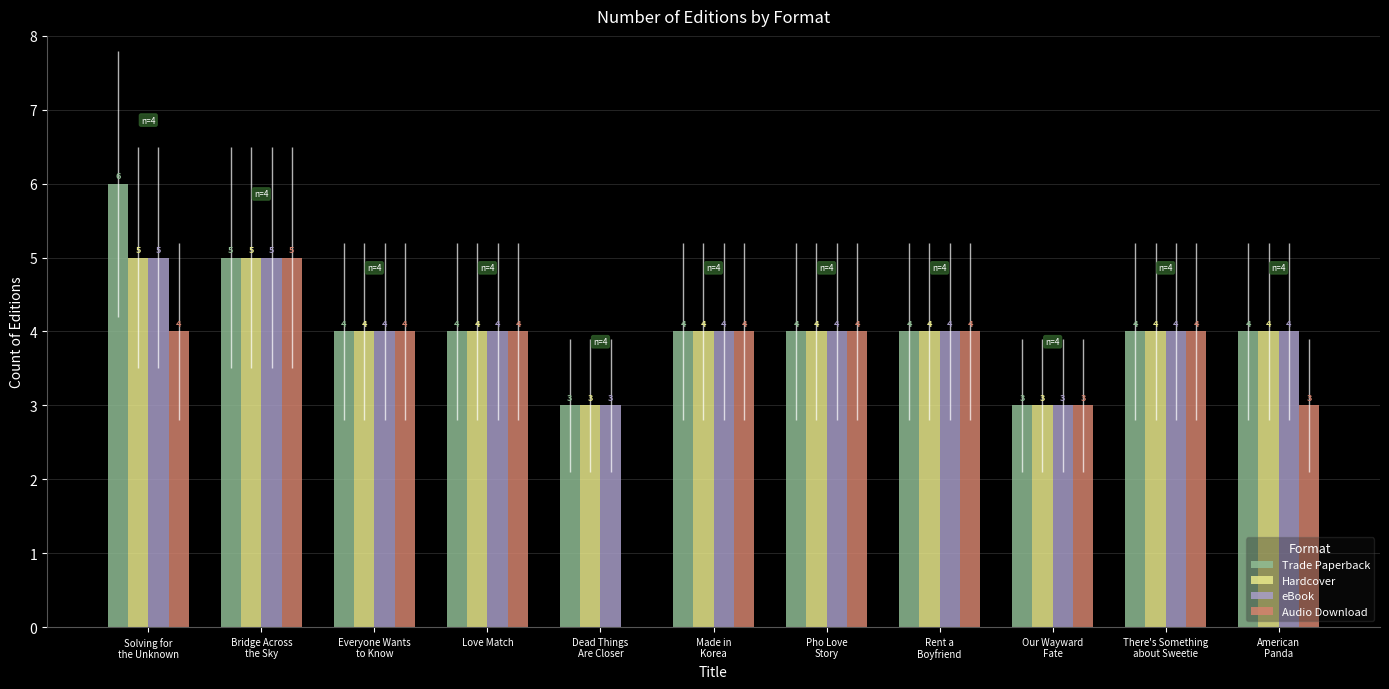

What are all the series names shown in the legend?

Trade Paperback, Hardcover, eBook, Audio Download